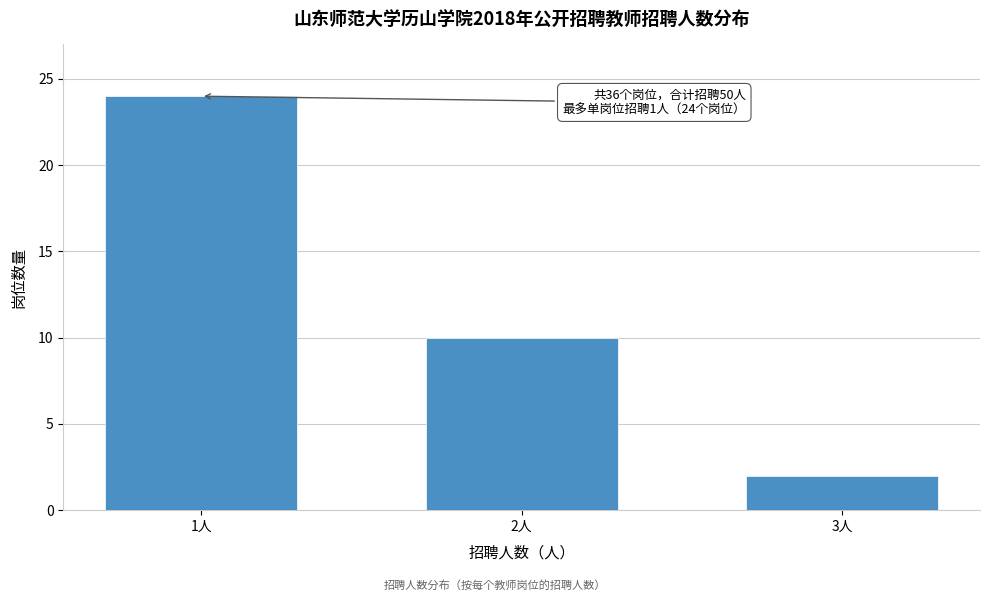

Reading left to right, transcribe all the data shown in this chart.

24	10	2